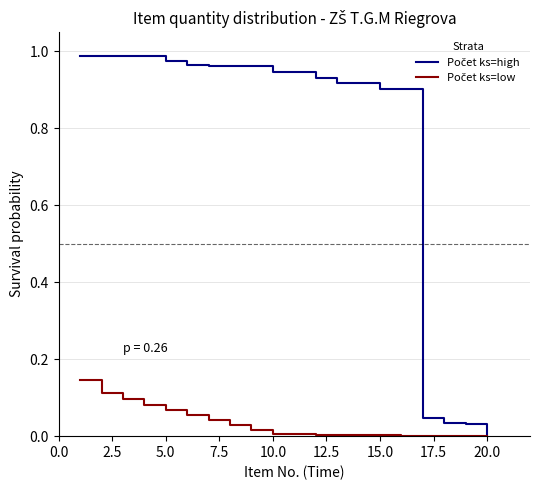

How many lines are shown in the chart?

2